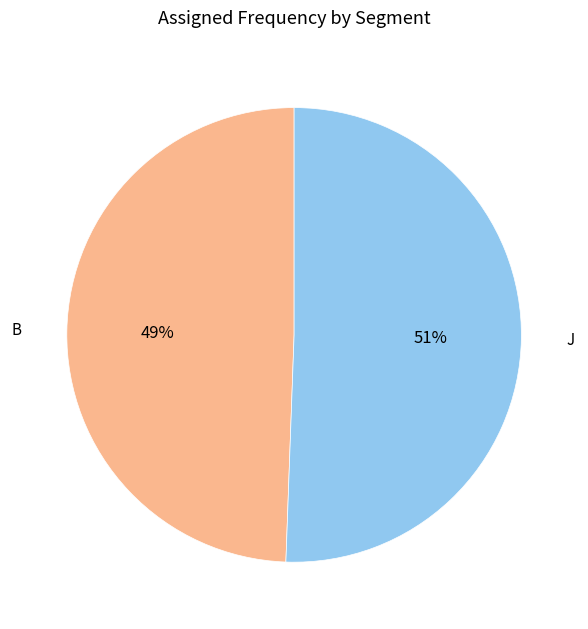

To the nearest percent, what is the average slice percentage?

50%